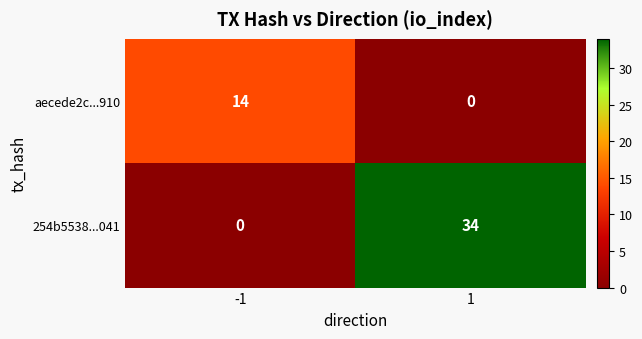

Reading left to right, list all the values displayed in this chart.

aecede2c...910: -1=14	1=0
254b5538...041: -1=0	1=34